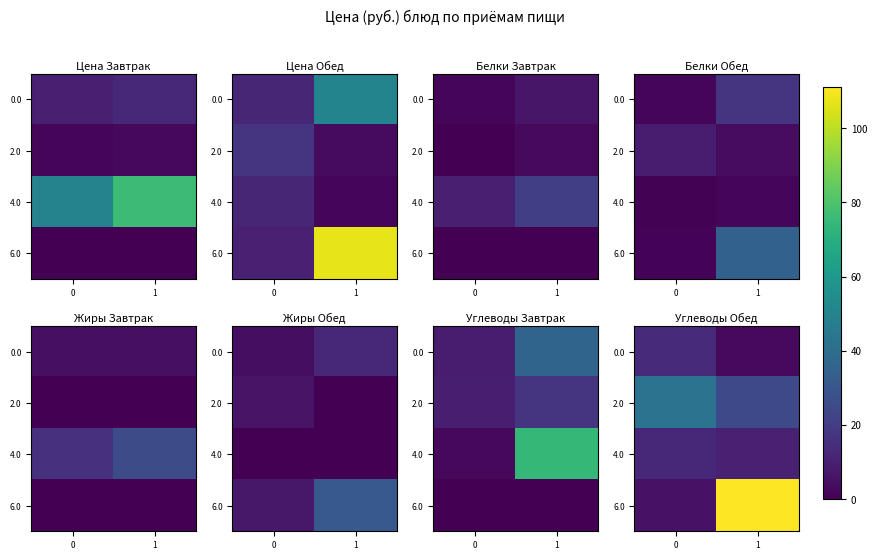

True or false: 4.0 has a value of 12.7 at 0.

True